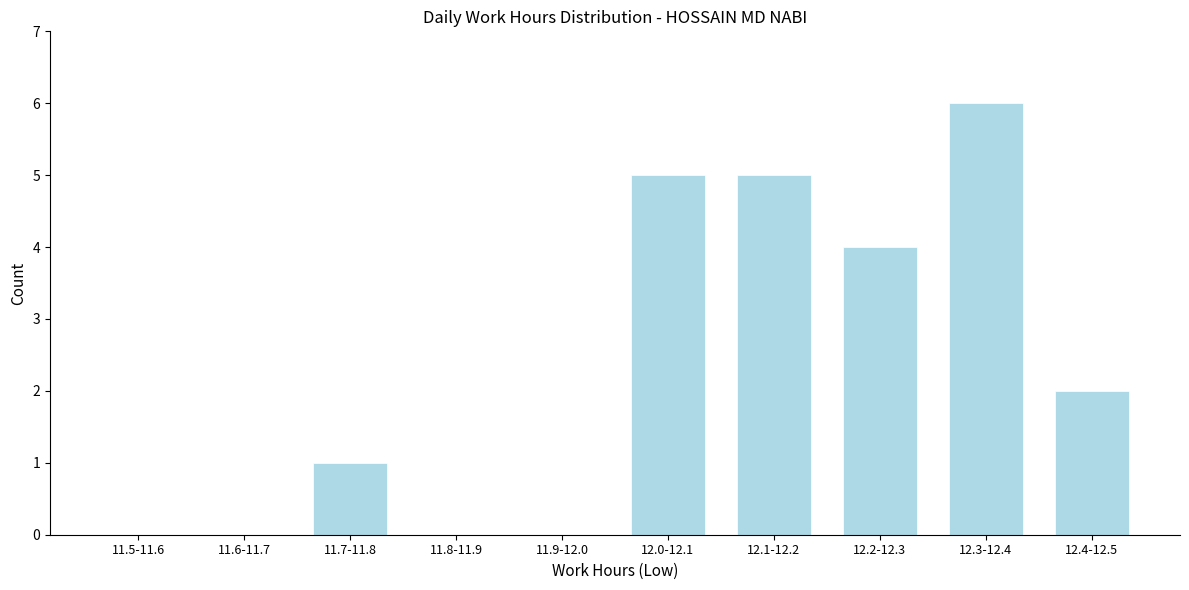

Reading left to right, extract all data points from this chart.

11.5-11.6=0	11.6-11.7=0	11.7-11.8=1	11.8-11.9=0	11.9-12.0=0	12.0-12.1=5	12.1-12.2=5	12.2-12.3=4	12.3-12.4=6	12.4-12.5=2